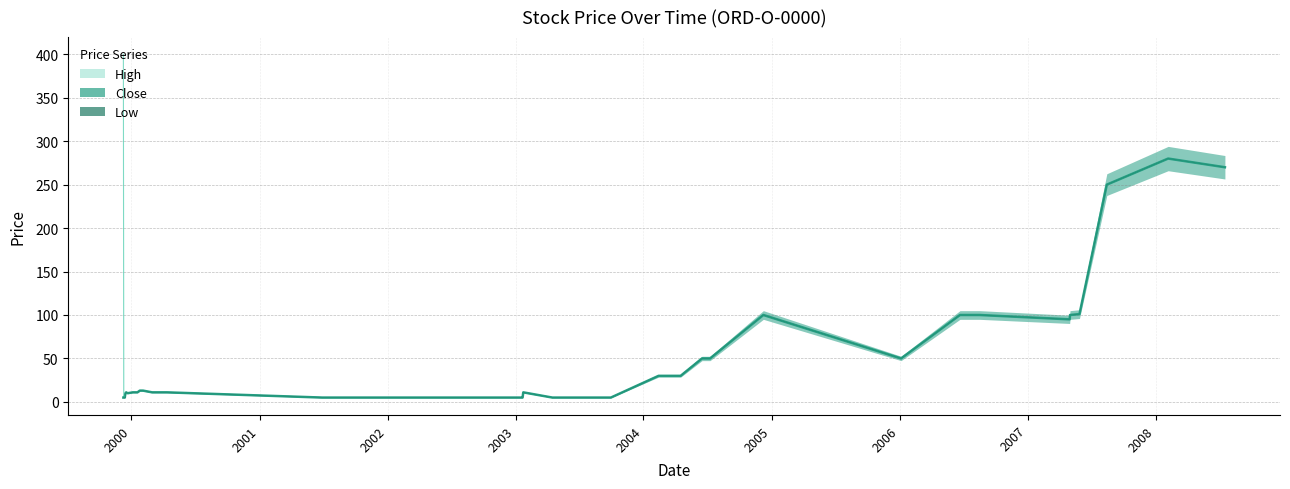

The value of Low at 2003-01-21 is 7. True or false?

False